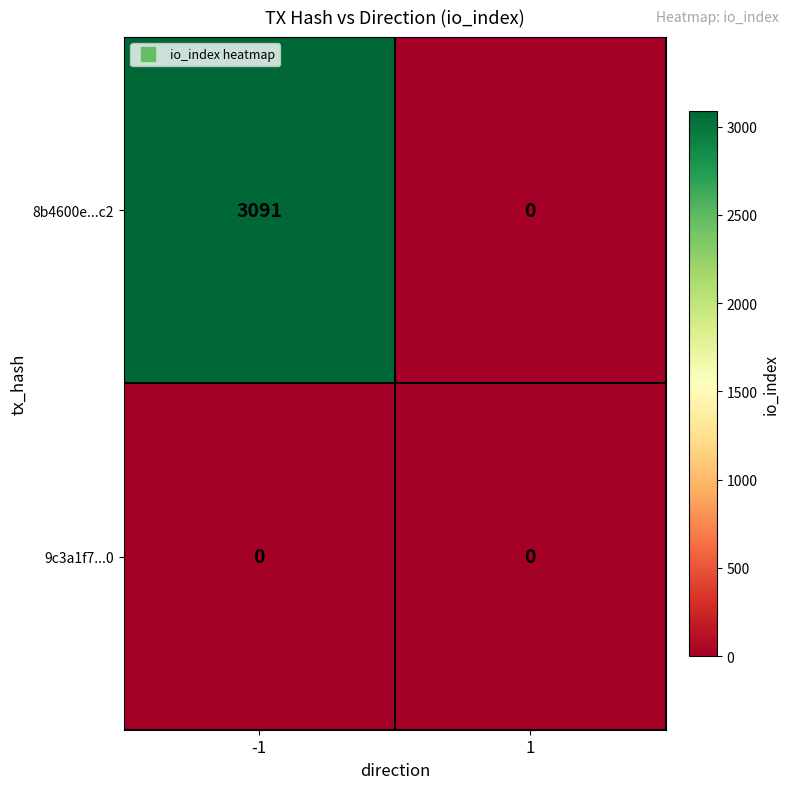

Rank the series by their average value, from highest to lowest.

8b4600e...c2, 9c3a1f7...0